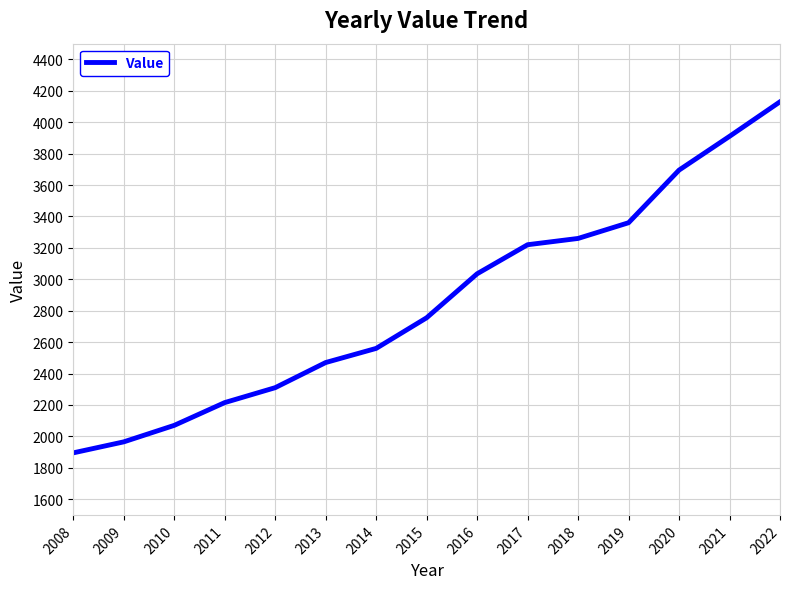

Rank the categories by value from highest to lowest.

2022, 2021, 2020, 2019, 2018, 2017, 2016, 2015, 2014, 2013, 2012, 2011, 2010, 2009, 2008